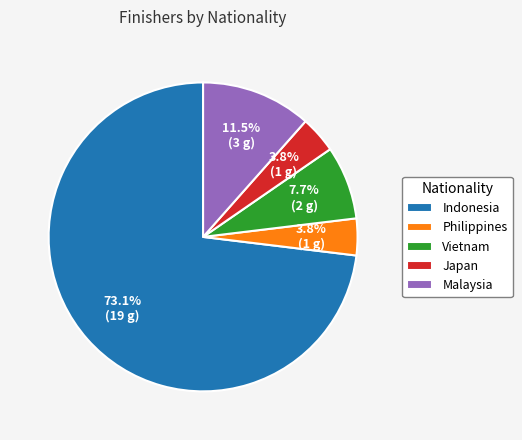

What is the largest slice in the pie chart?

Indonesia